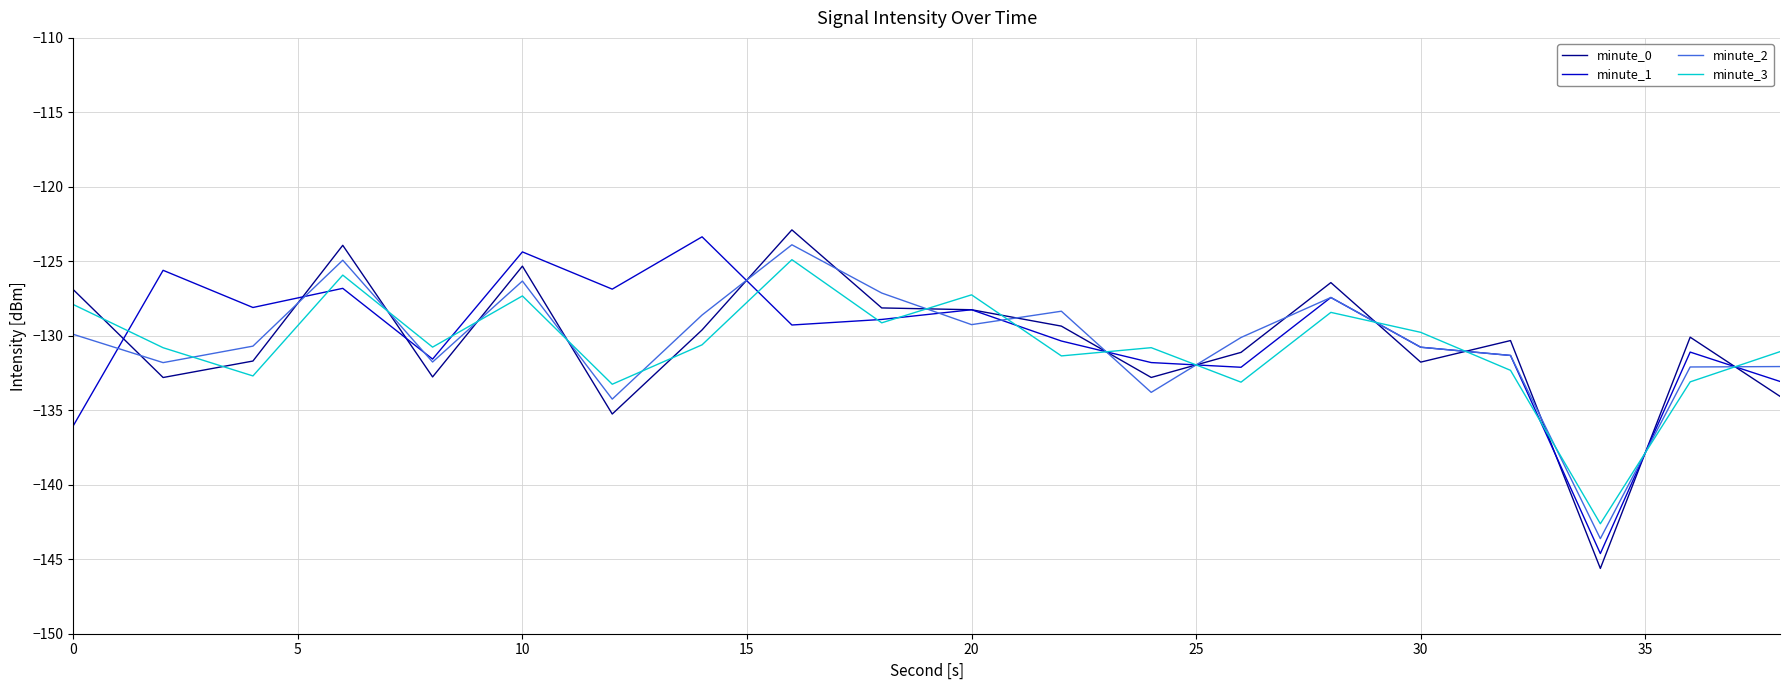

After their last crossing, which series has the higher values: minute_0 or minute_2?

minute_2